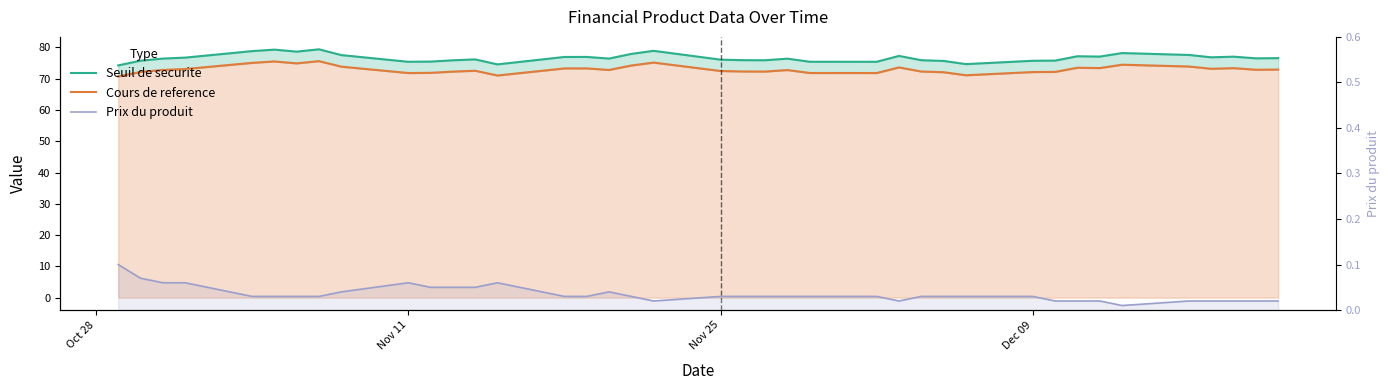

True or false: Cours de reference and Seuil de securite intersect in this chart.

False